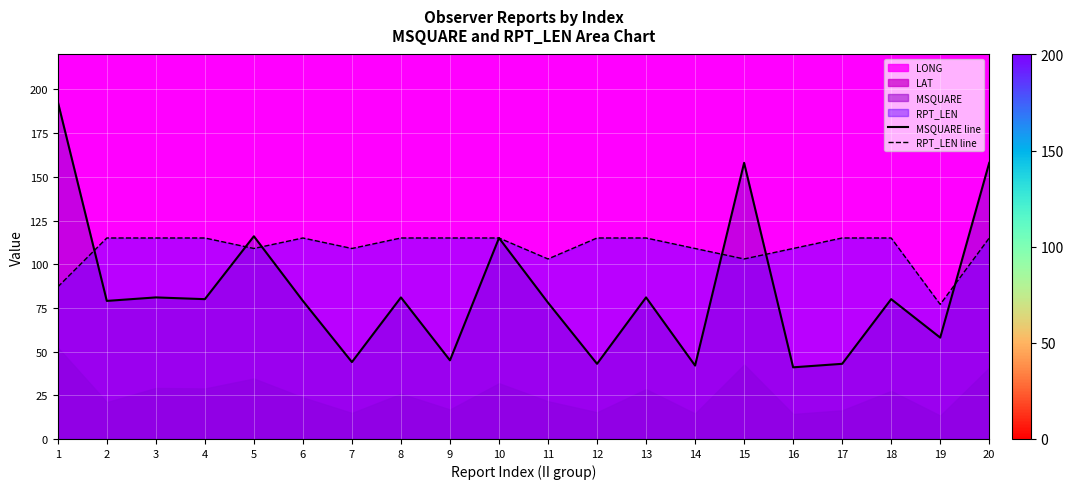

How many values in the MSQUARE line series exceed 80?

8